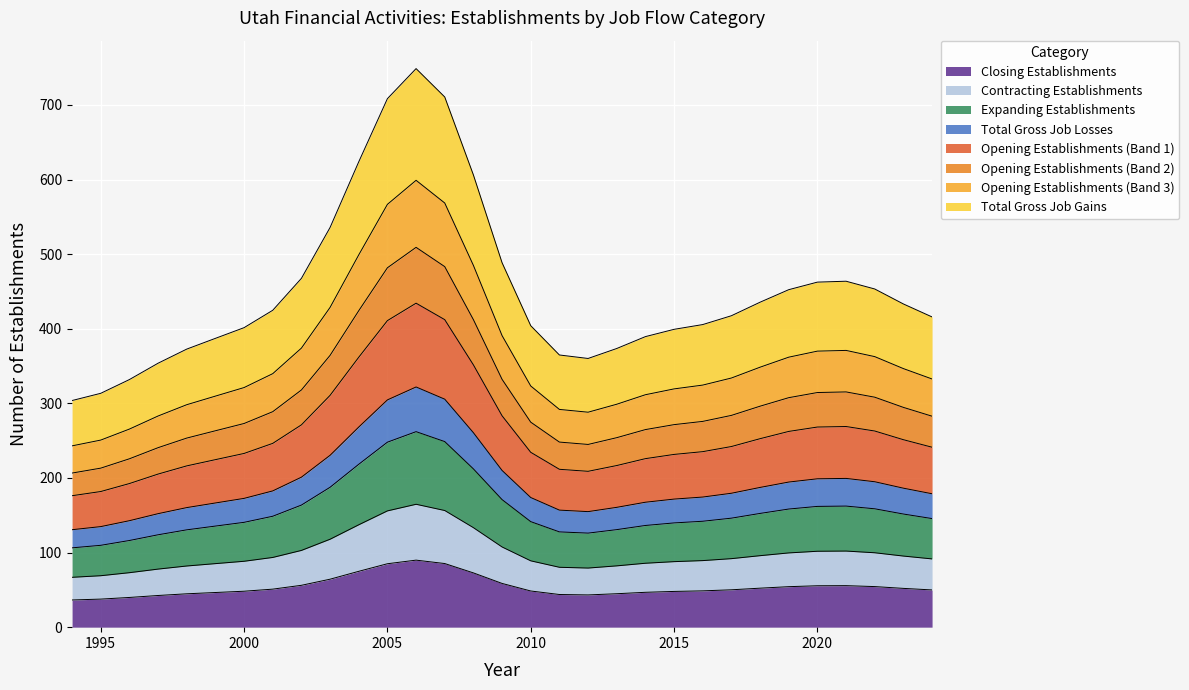

What are all the series names shown in the legend?

Total Gross Job Gains, Expanding Establishments, Opening Establishments, Total Gross Job Losses, Contracting Establishments, Closing Establishments